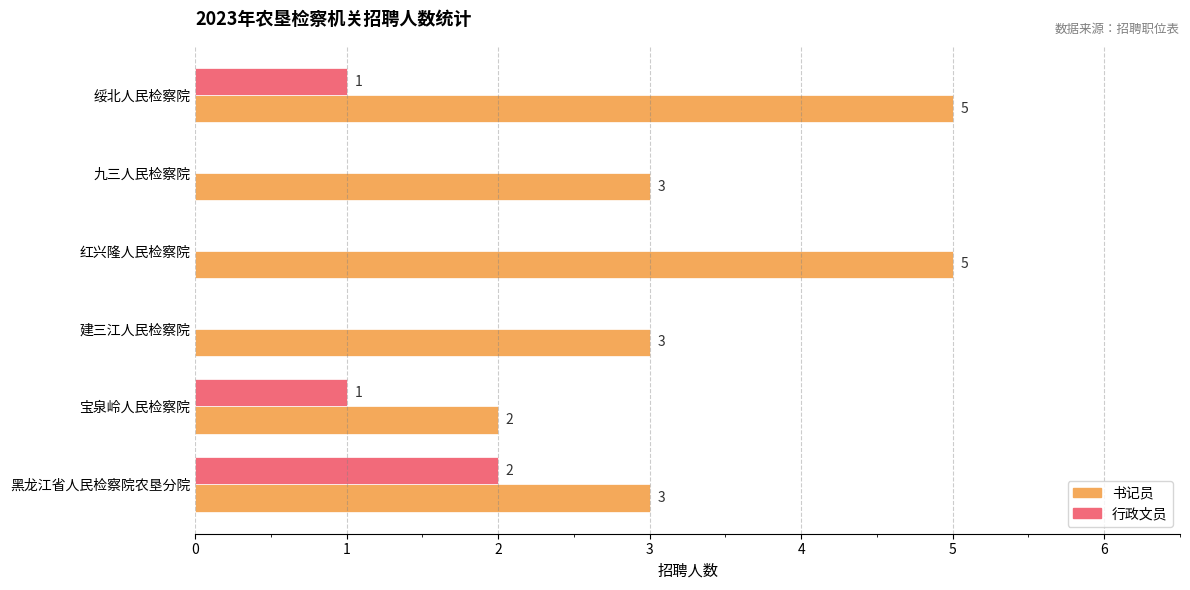

Is the value of 书记员 at 建三江人民检察院 greater than the value of 行政文员 at 绥北人民检察院?

Yes